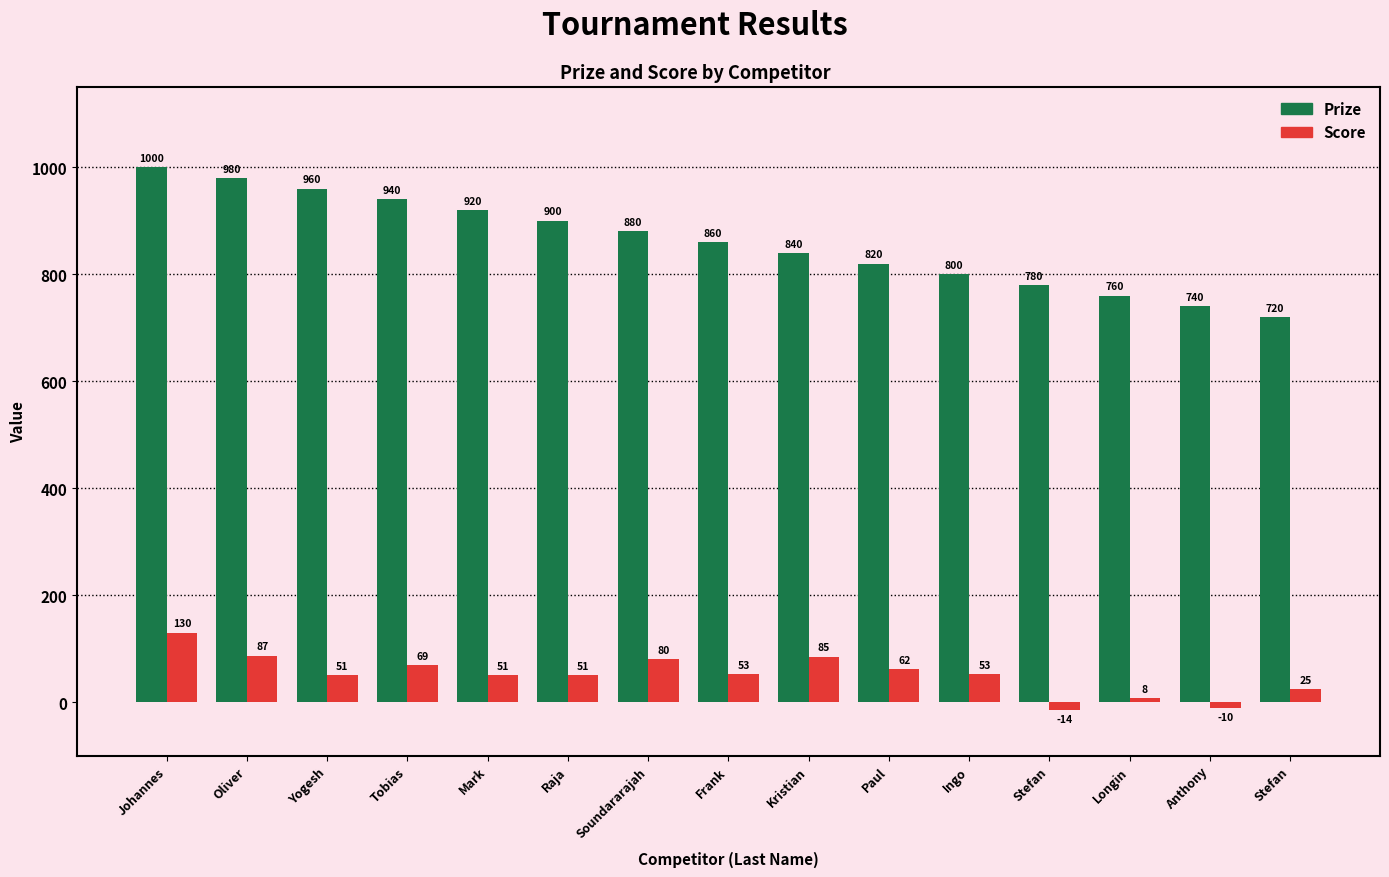

Are the bars grouped side by side (vs. stacked)?

Yes